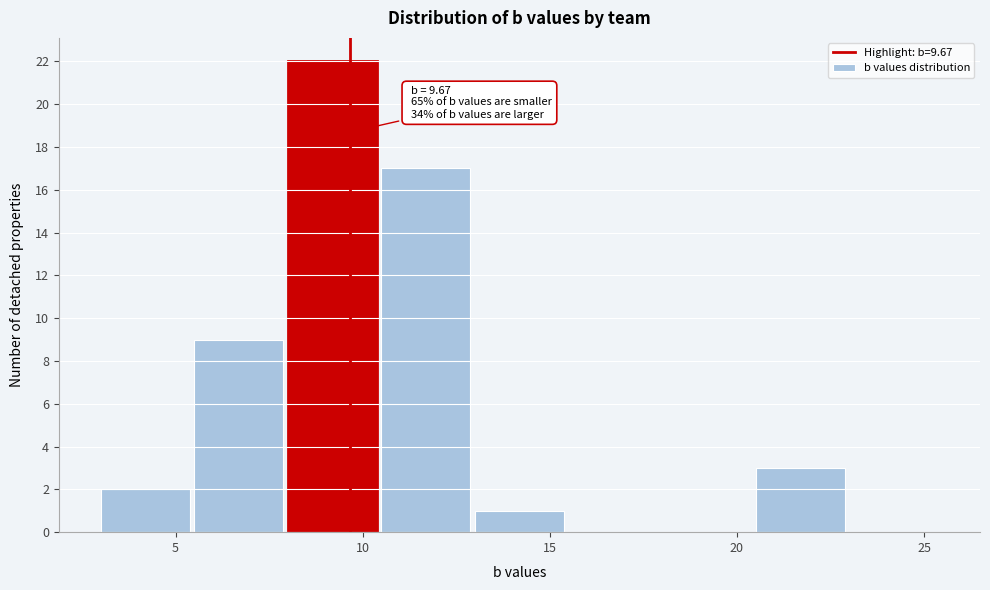

Which range on the x-axis has the tallest bar?

8.0 to 10.5